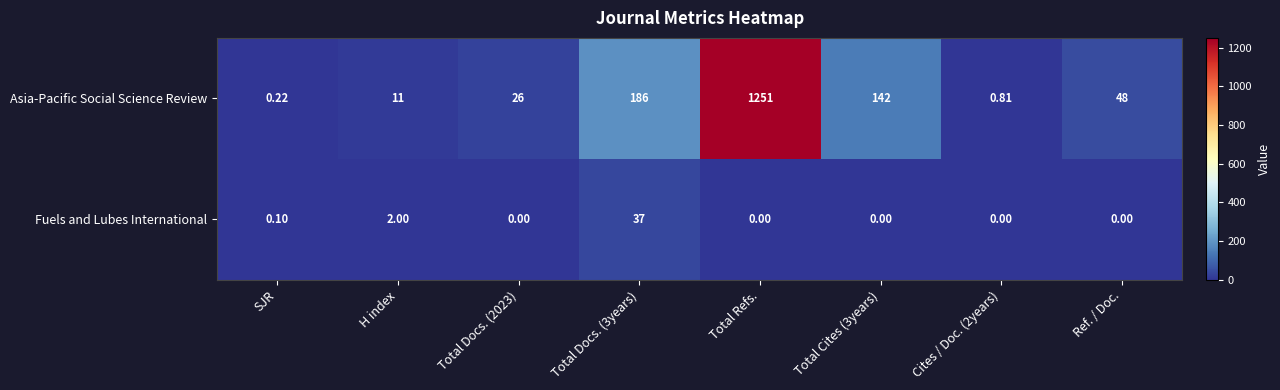

Rank the series by their average value, from lowest to highest.

Fuels and Lubes International, Asia-Pacific Social Science Review